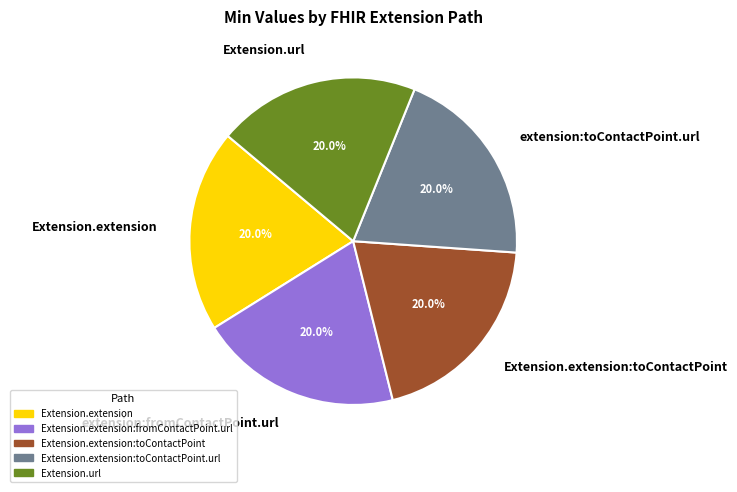

What is the ratio of the value at Extension.url to the value at Extension.extension:toContactPoint?

1.0